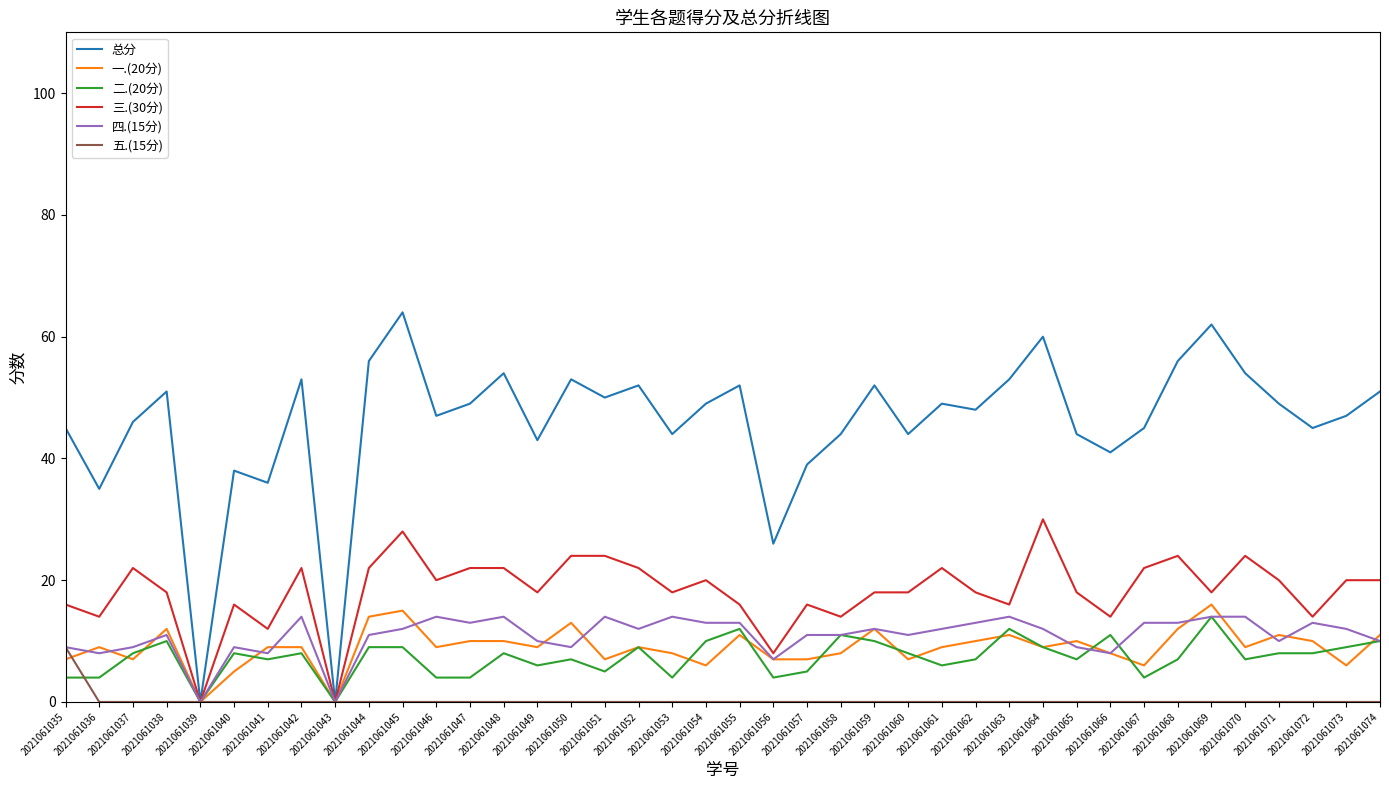

At how many categories does at least one series exceed 42?

32